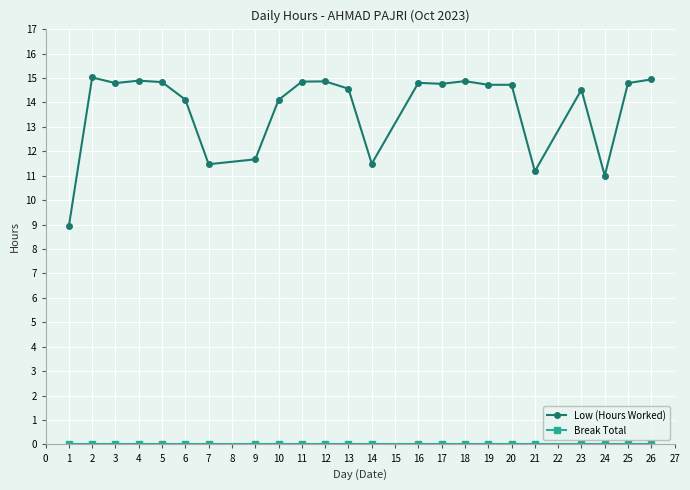

True or false: Low (Hours Worked) has more than 1 points higher than both neighbors.

True